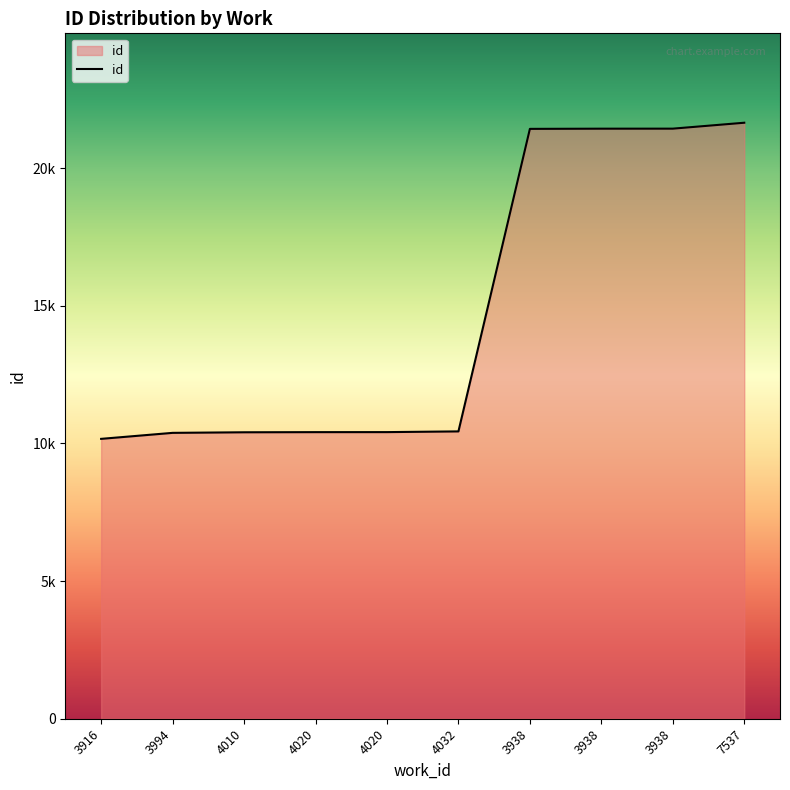

Does the chart display data point markers on the line(s)?

No